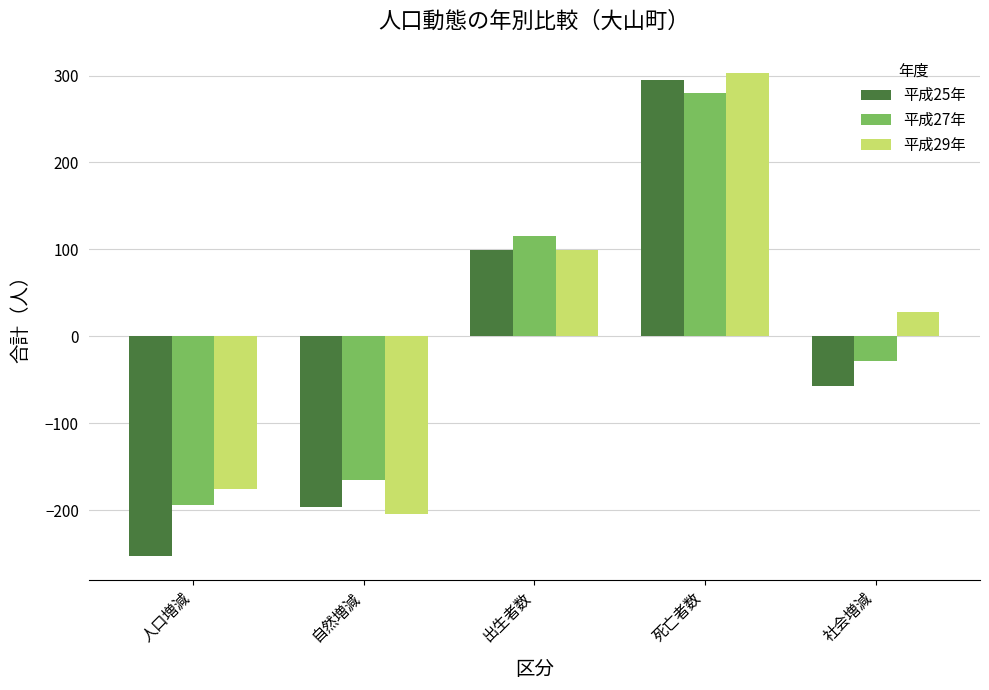

What is the average value of the 平成25年 series?

-22